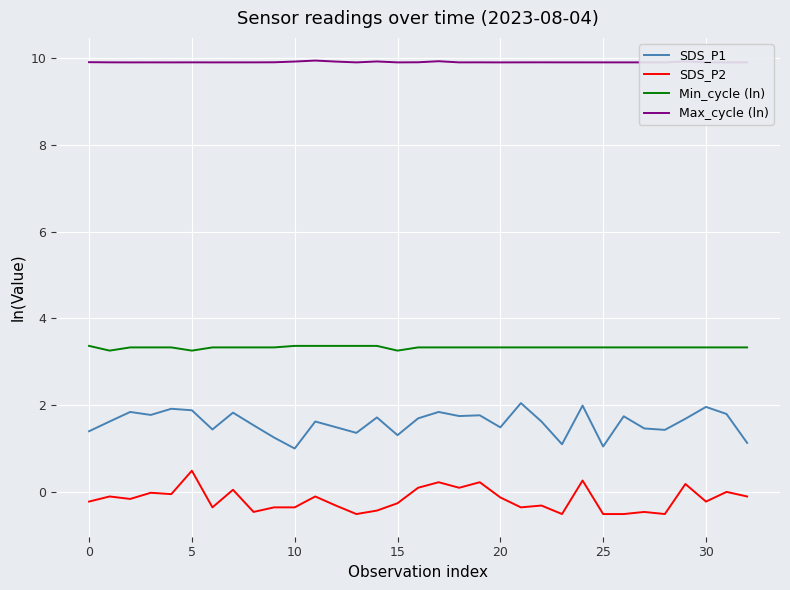

List the series in order of their peak value, highest first.

Max_cycle (ln), Min_cycle (ln), SDS_P1, SDS_P2